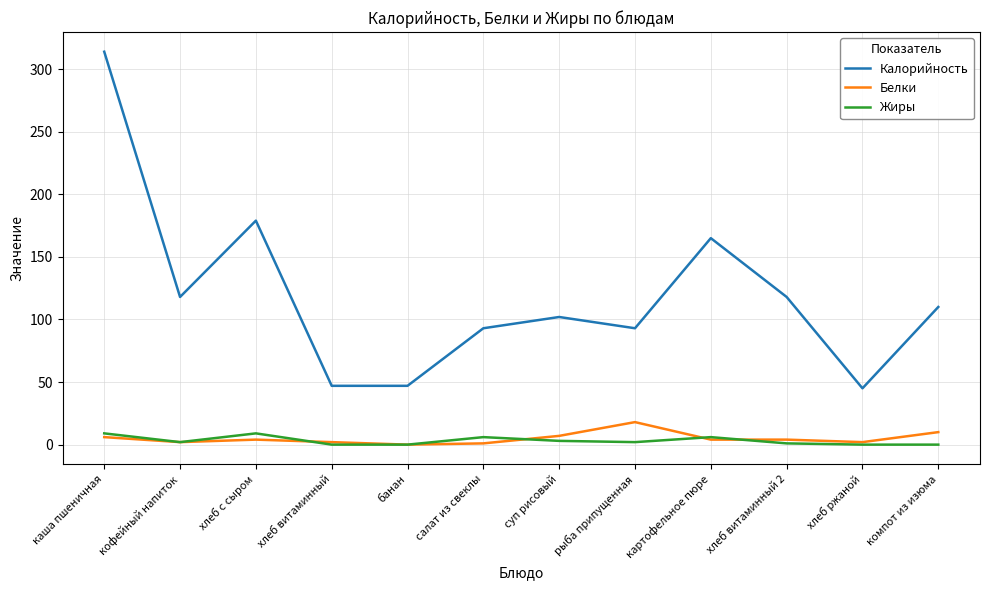

Is this an area chart (filled region under the line)?

No